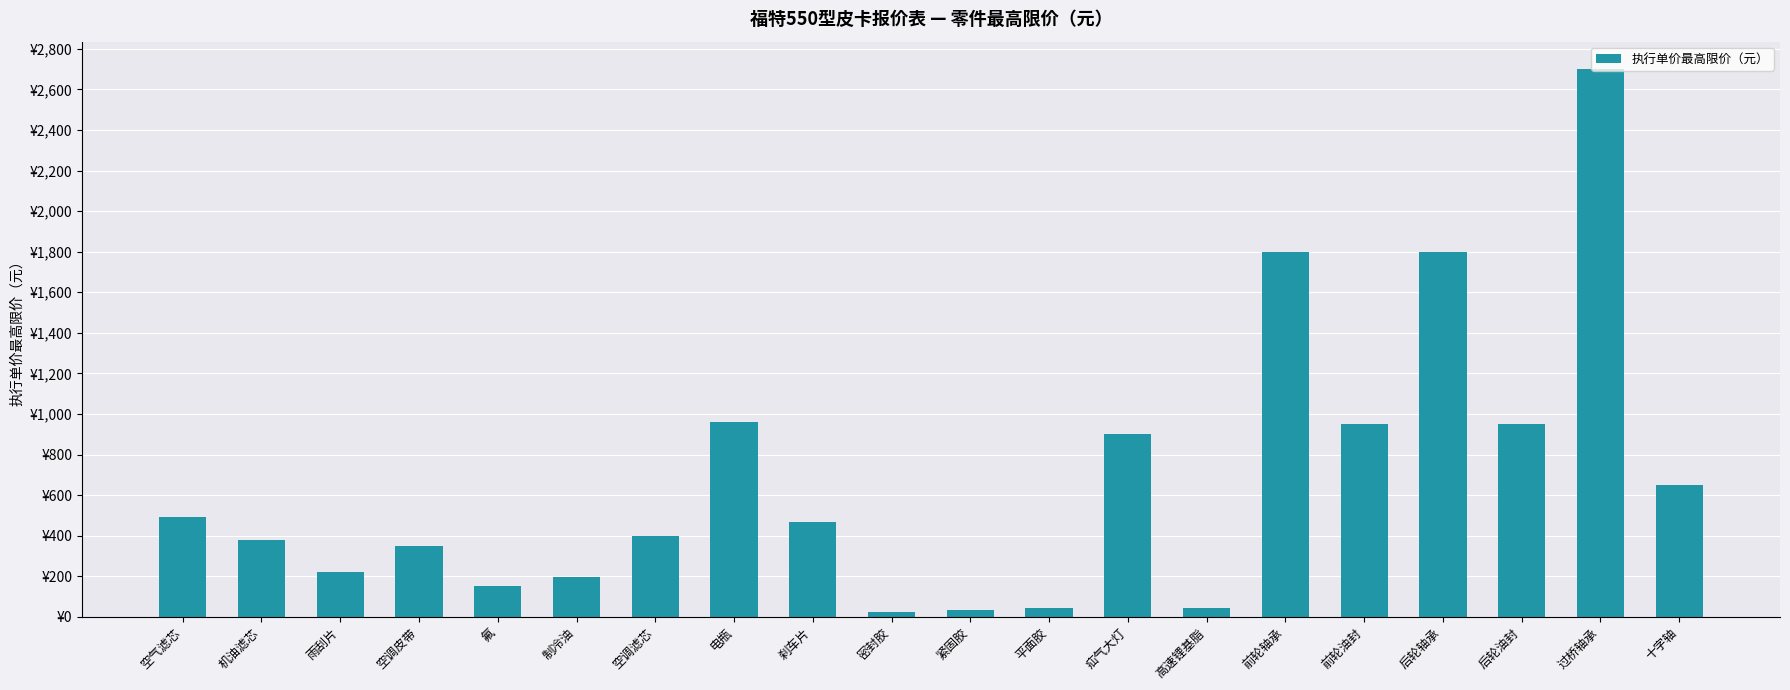

Reading right to left, extract all data points from this chart.

650	2700	950	1800	950	1800	45	900	45	35	25	470	960	400	198	150	350	220	380	490